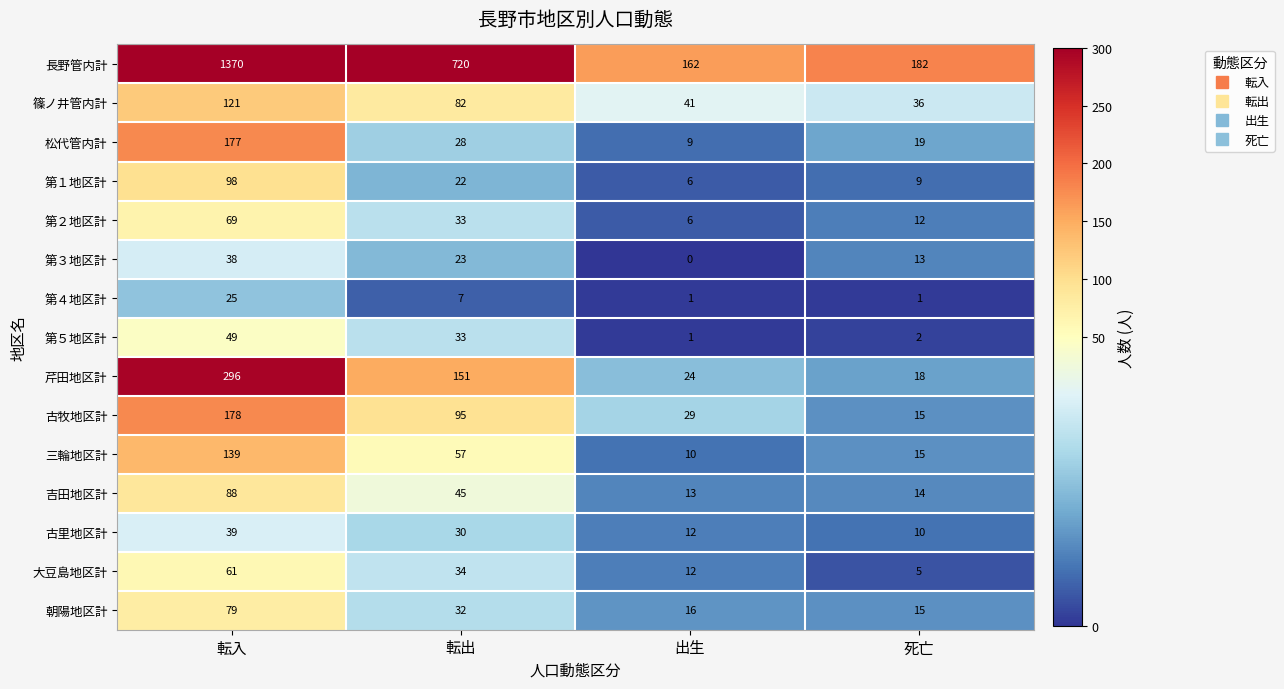

Rank the series by their maximum value, from highest to lowest.

長野管内計, 芹田地区計, 古牧地区計, 松代管内計, 三輪地区計, 篠ノ井管内計, 第１地区計, 吉田地区計, 朝陽地区計, 第２地区計, 大豆島地区計, 第５地区計, 古里地区計, 第３地区計, 第４地区計